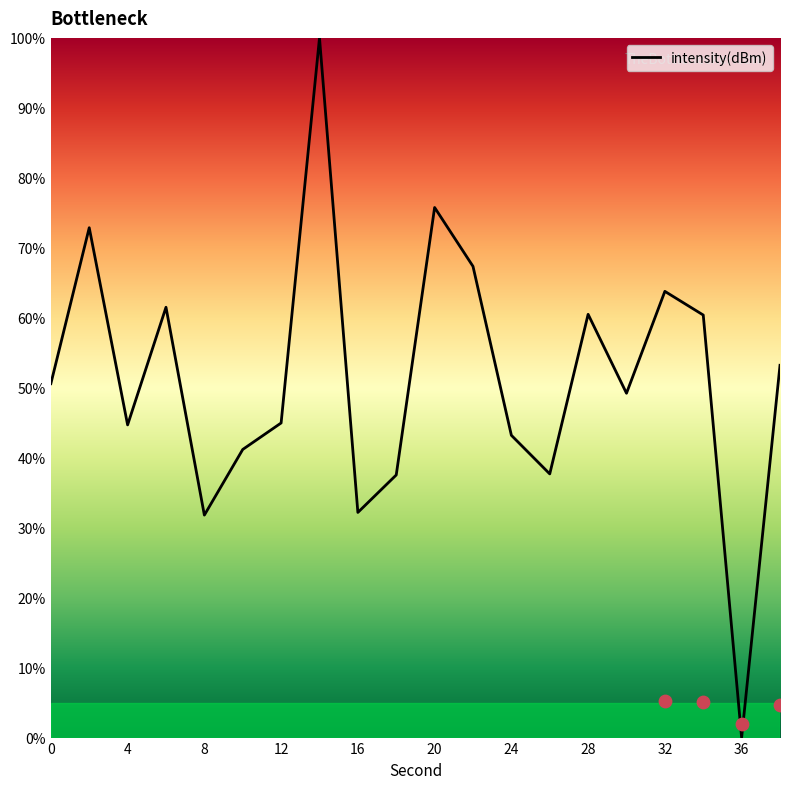

Between 22 and 30, which is larger?

22